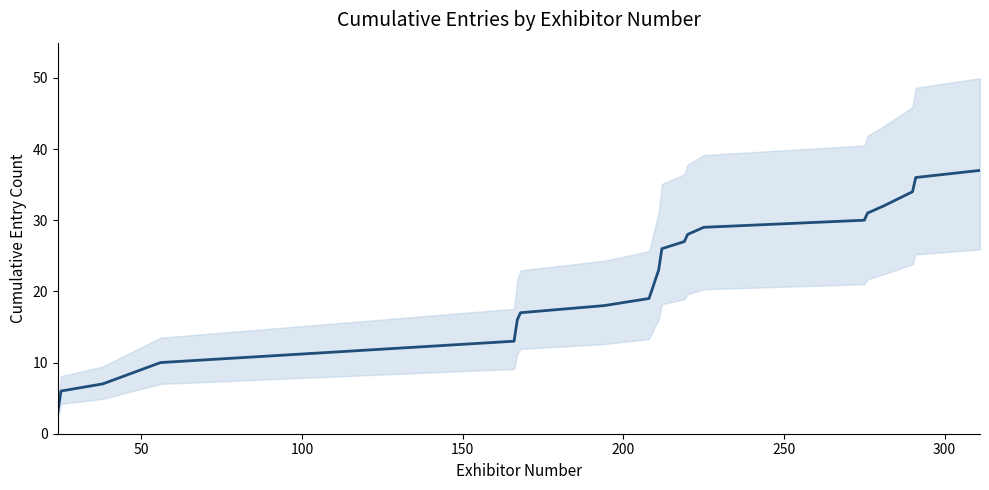

What is the value of the 20th point from the left?

37